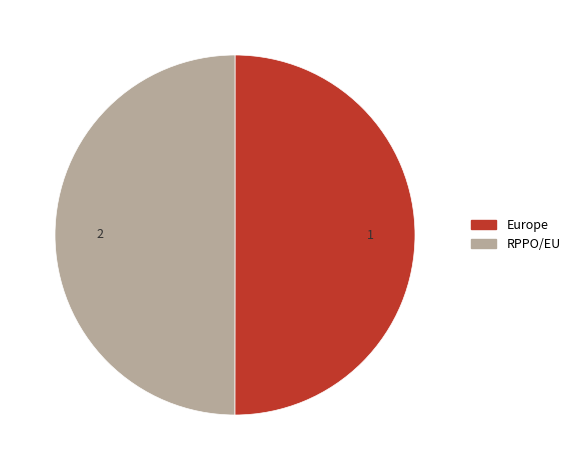

How many segments does this pie chart have?

2